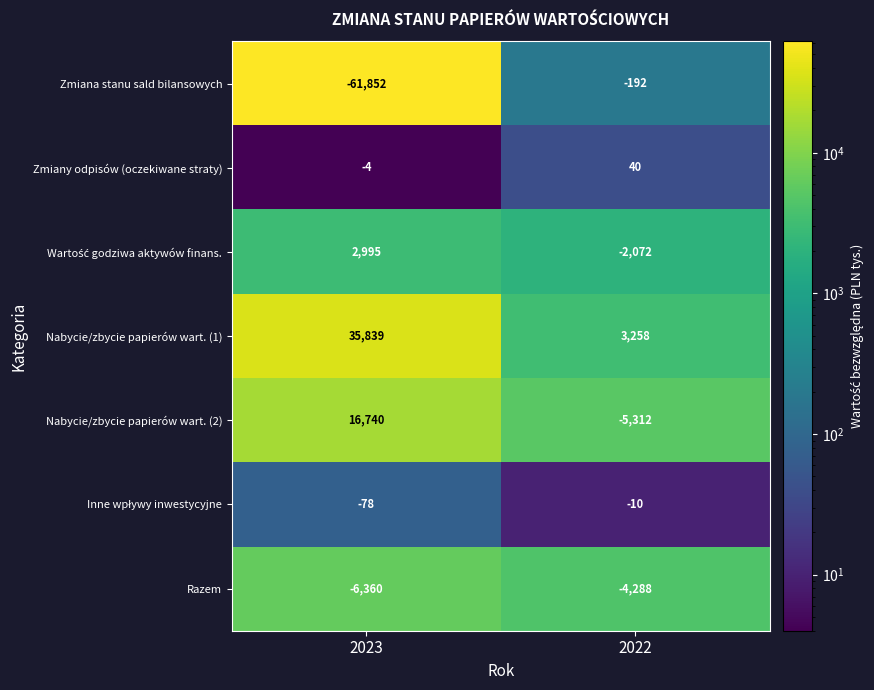

How many series are shown in this chart?

7